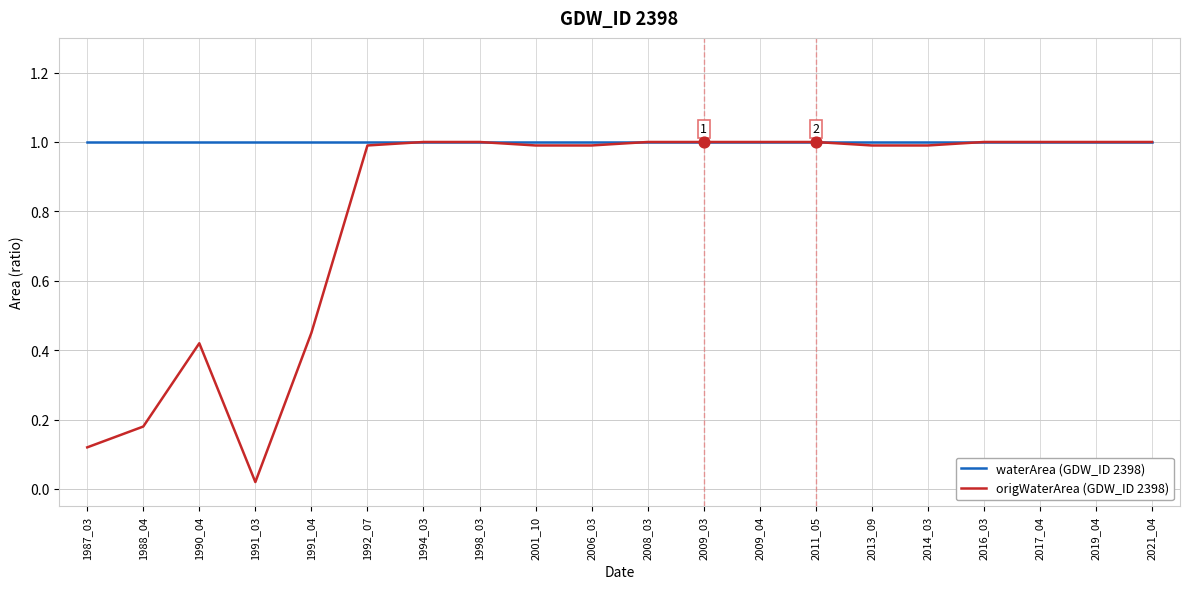

What are all the series names shown in the legend?

waterArea (GDW_ID 2398), origWaterArea (GDW_ID 2398)